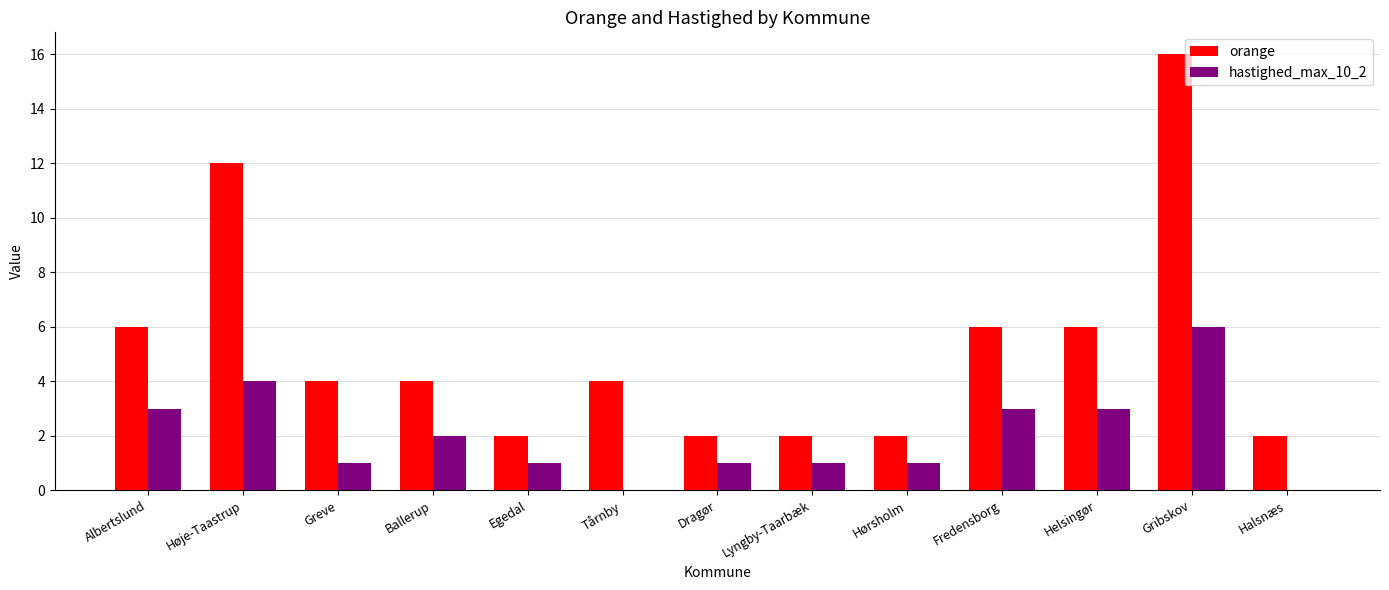

What is the total value across all series at Greve?

5